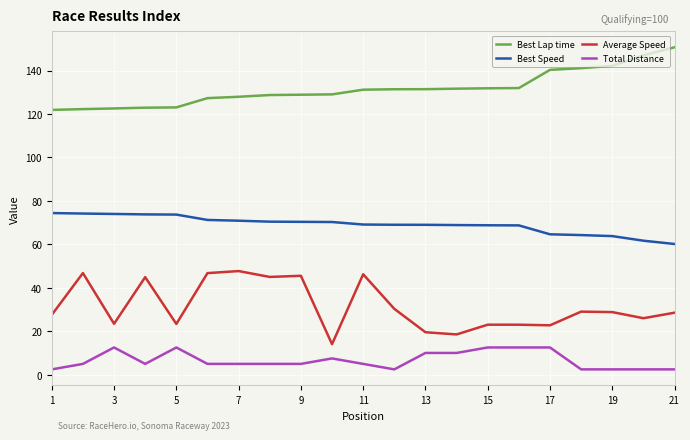

Which series has the largest total across all categories?

Best Lap time